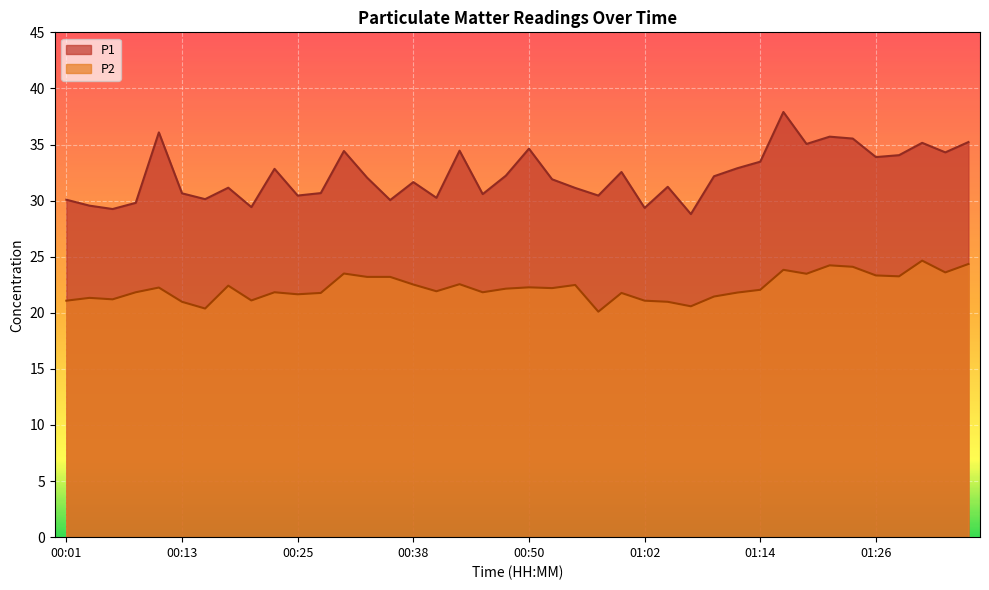

At how many categories does at least one series exceed 35?

7